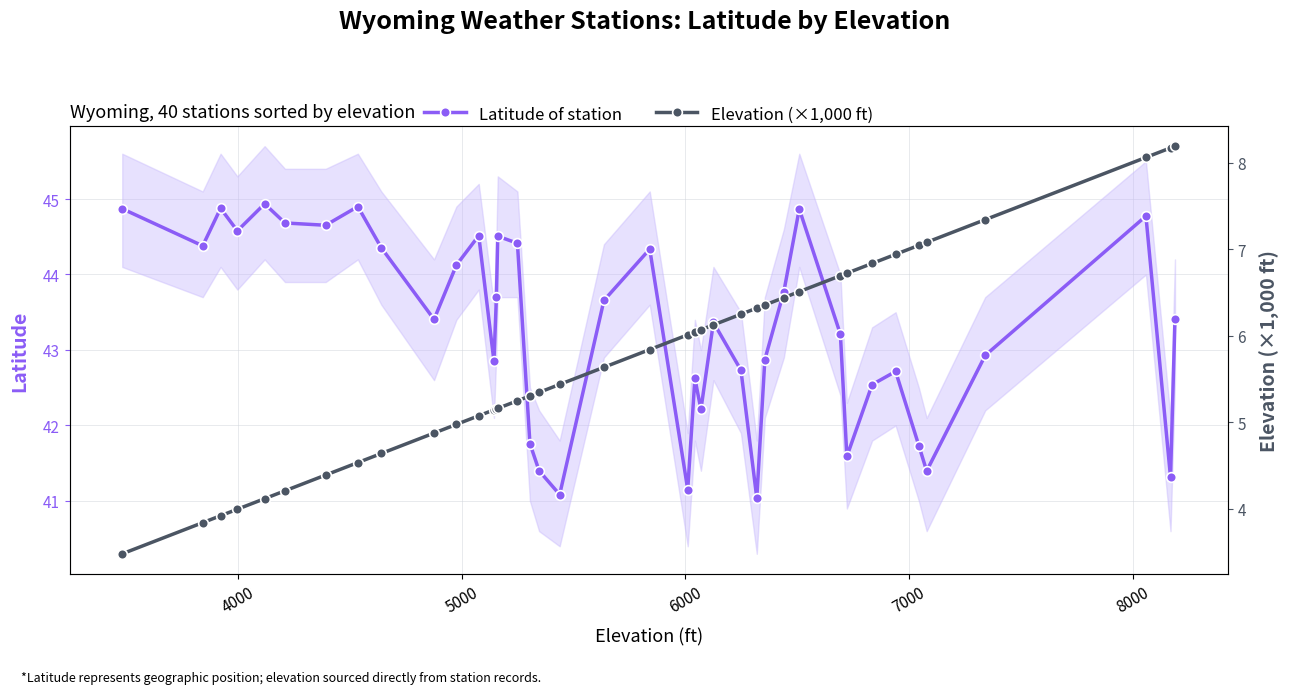

What is the lowest value of the Latitude of station series?

41.0